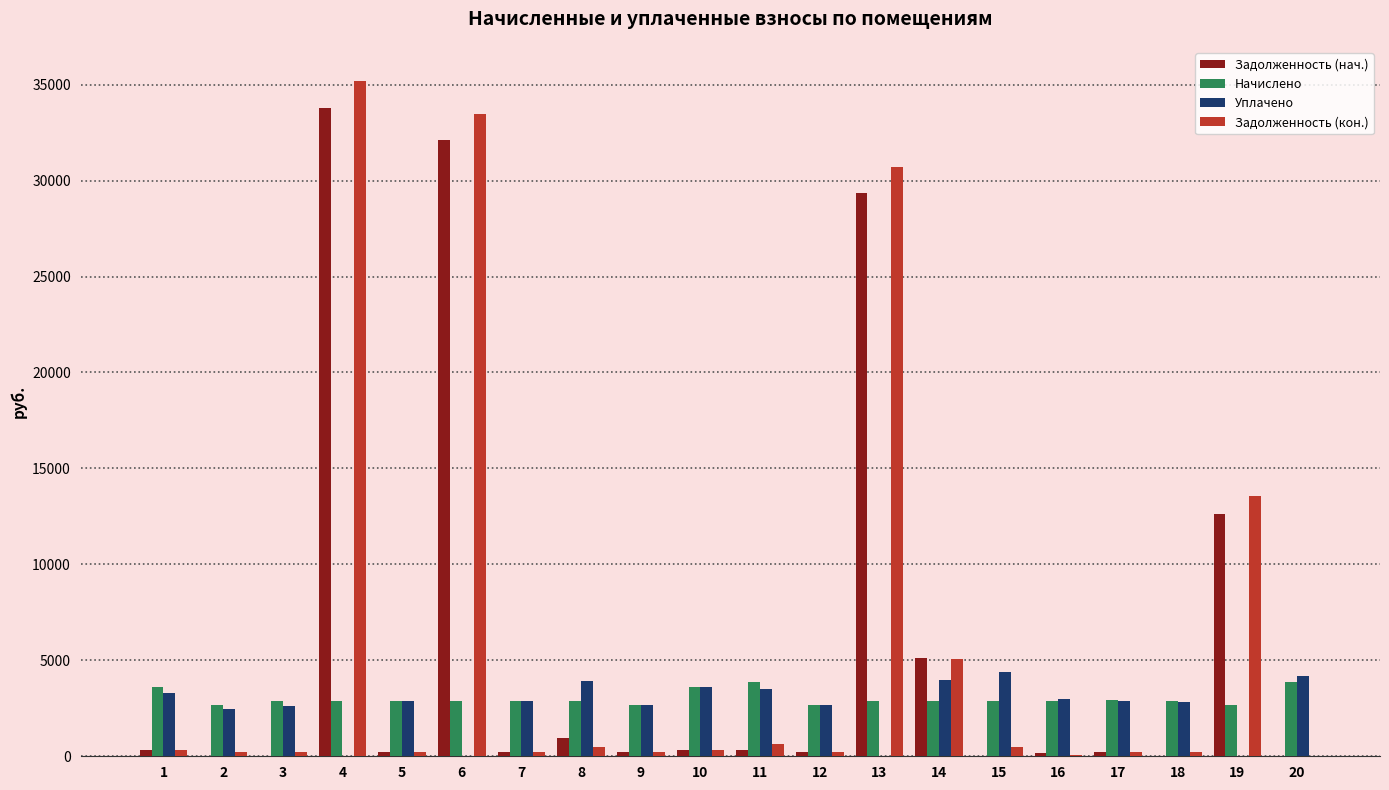

The value of Уплачено at 19 is 0.0. True or false?

True